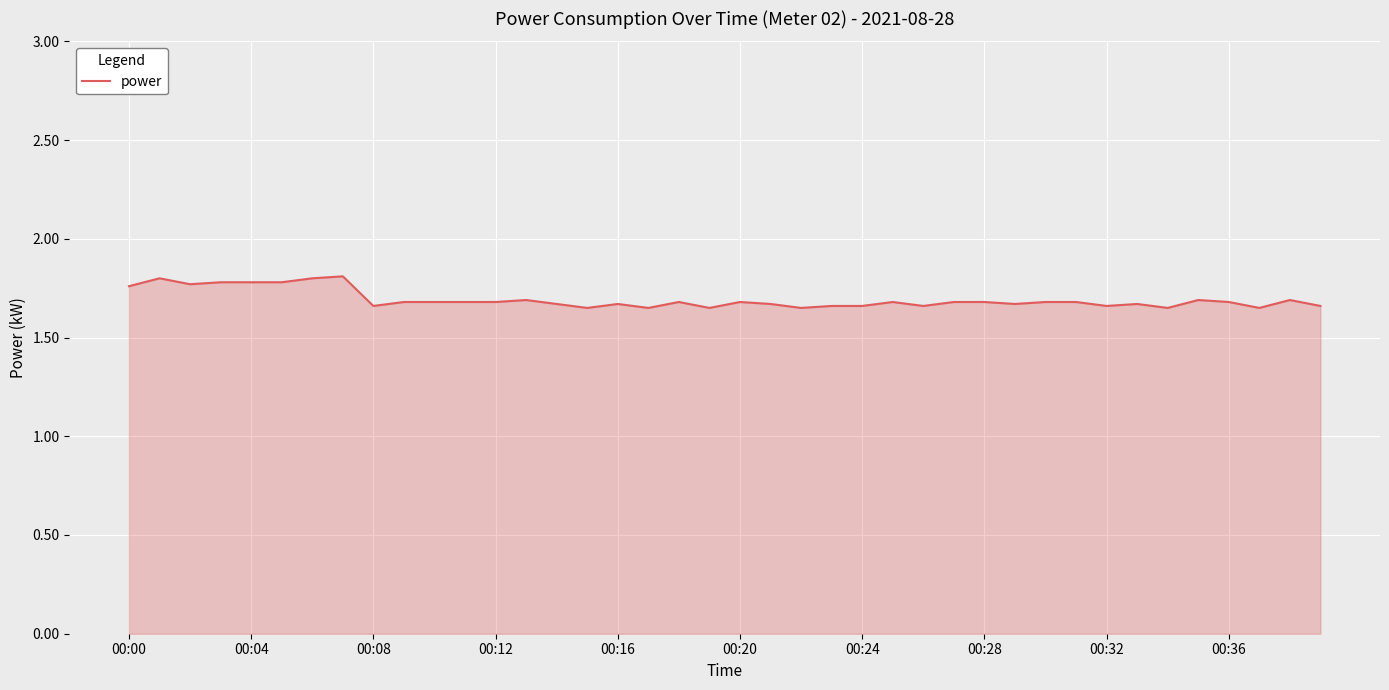

Reading right to left, what are all the values shown in this chart?

1.7	1.7	1.6	1.7	1.7	1.6	1.7	1.7	1.7	1.7	1.7	1.7	1.7	1.7	1.7	1.7	1.7	1.6	1.7	1.7	1.6	1.7	1.6	1.7	1.6	1.7	1.7	1.7	1.7	1.7	1.7	1.7	1.8	1.8	1.8	1.8	1.8	1.8	1.8	1.8